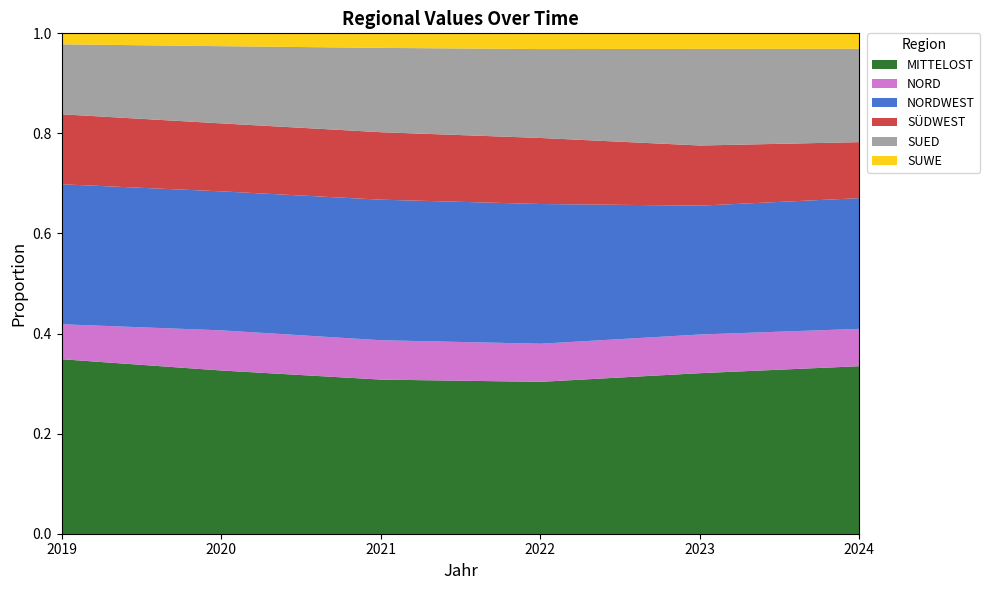

How many categories are shown in the chart?

6